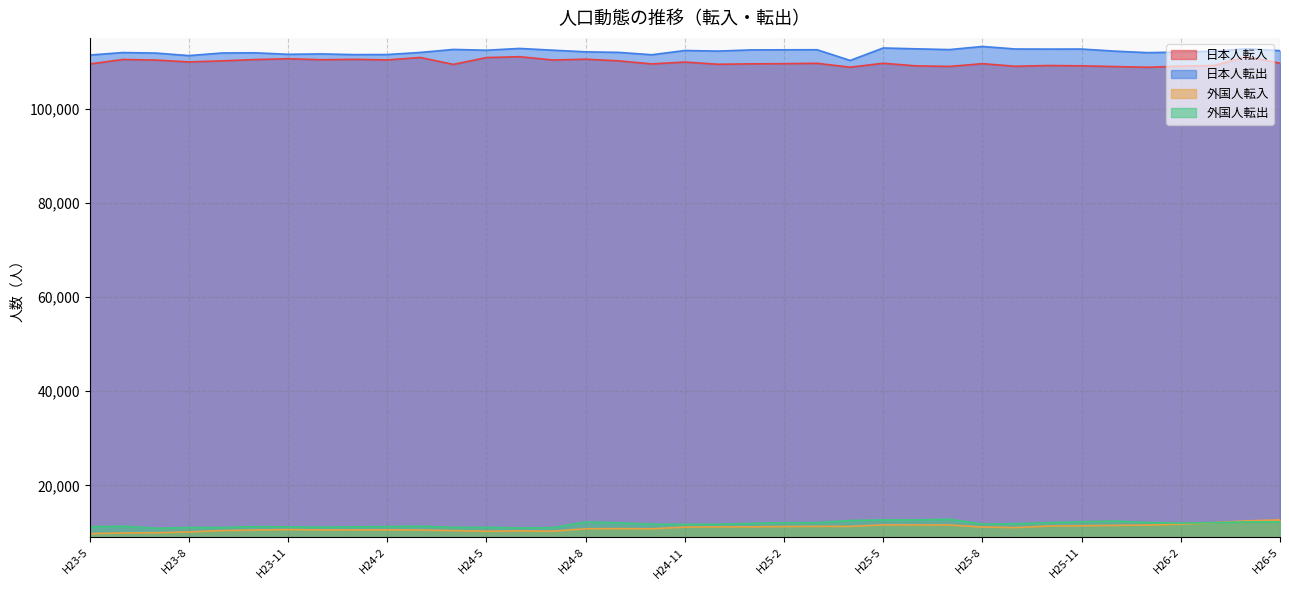

How many lines are shown in the chart?

4